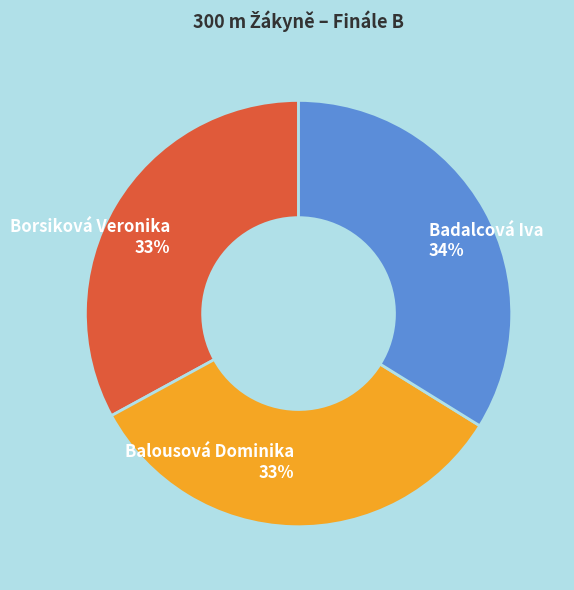

To the nearest percent, what is the average slice percentage?

33%